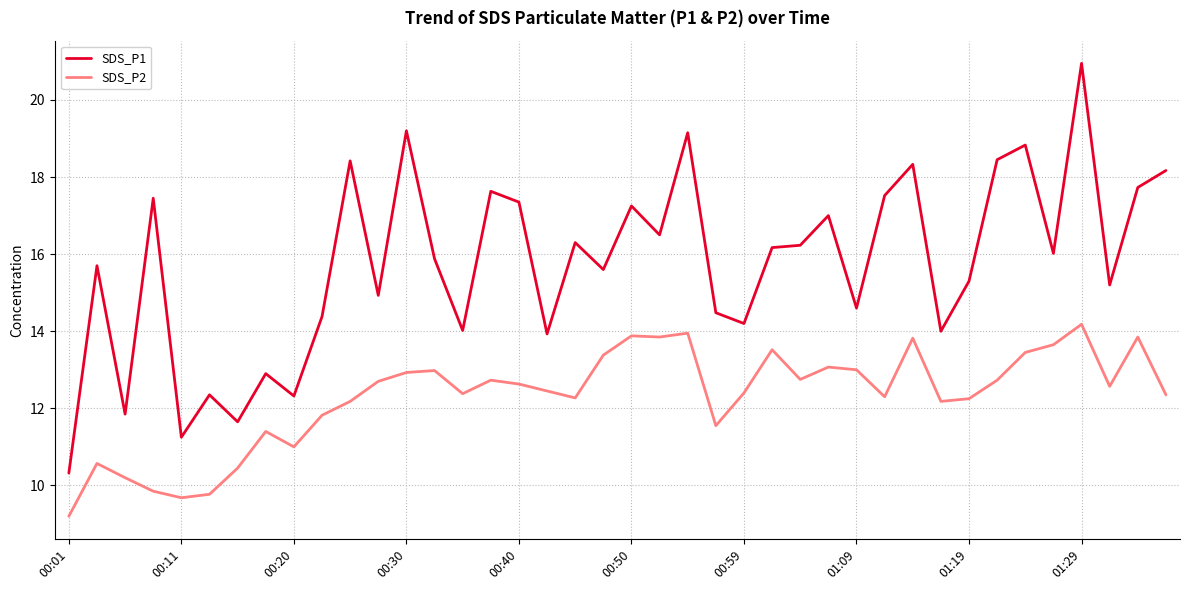

What is the minimum value for SDS_P2?

9.2